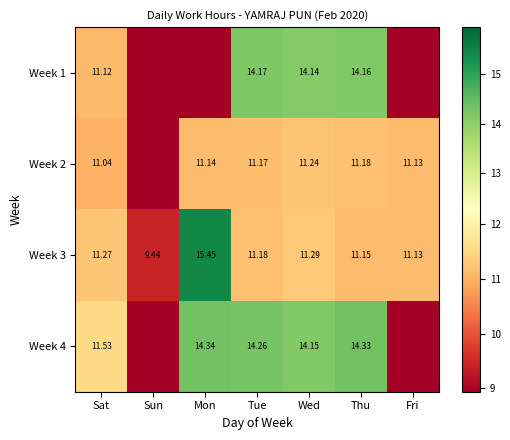

How many values in the Week 3 series are below 11?

1